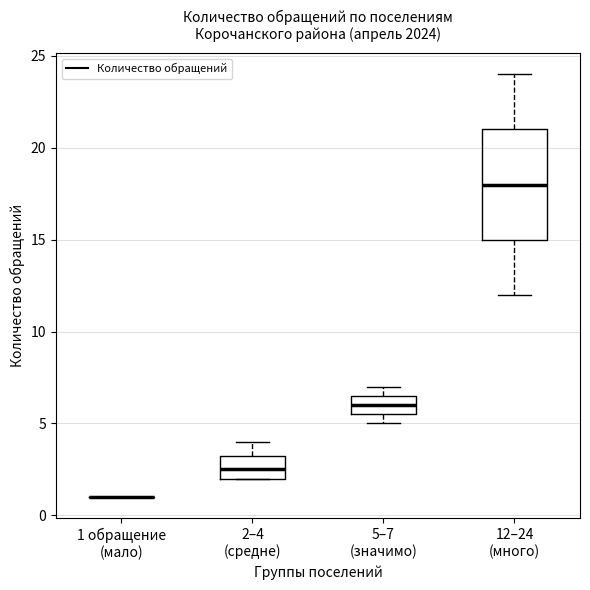

Reading left to right, transcribe this box plot: for each box, give where its median line is, the range the box spans, and where its two whiskers end, as read against the y-axis. The values are not printed on the chart, so give them approximately, as read against the axis.

1 обращение (мало): box collapsed to a line at 1.0, whiskers 1.0 to 1.0
2–4 (средне): median 2.5, box 2.0 to 3.5, whiskers 2.0 to 4.0
5–7 (значимо): median 6.0, box 5.5 to 6.5, whiskers 5.0 to 7.0
12–24 (много): median 18.0, box 15.0 to 21.0, whiskers 12.0 to 24.0